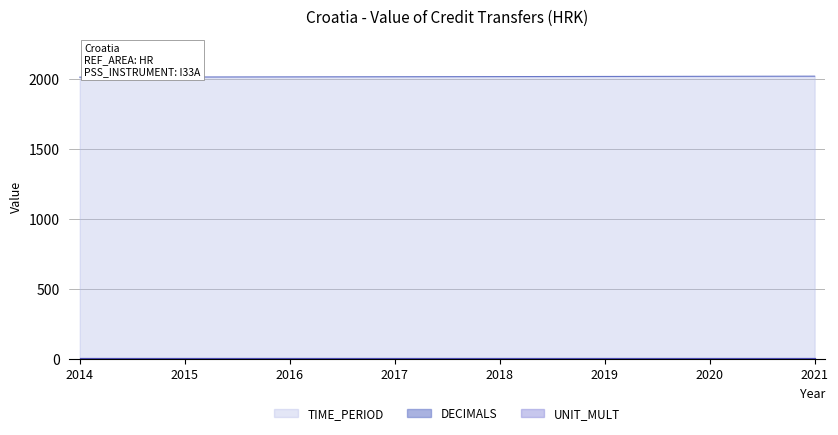

Rank the categories by UNIT_MULT value from lowest to highest.

2014, 2015, 2016, 2017, 2018, 2019, 2020, 2021